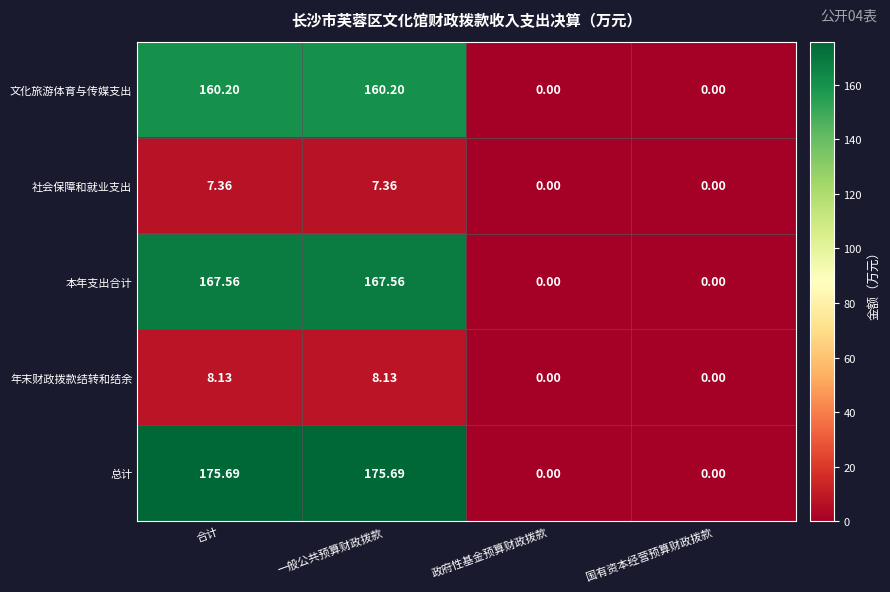

Where does the 社会保障和就业支出 series first go above 7?

合计